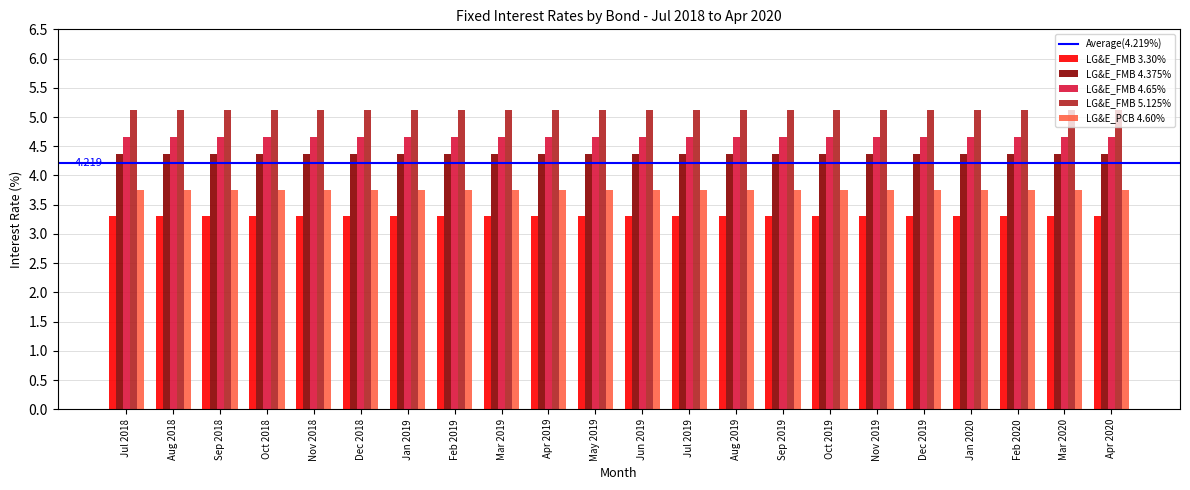

Is it true that LG&E_FMB 3.30% equals 1.3 at Dec 2018?

False